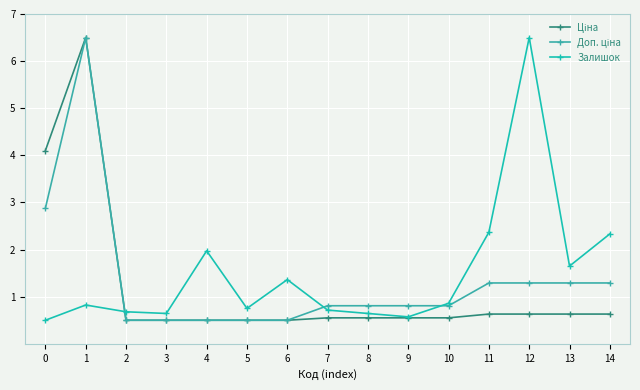

What is the difference between the highest and lowest values at 7?

0.3